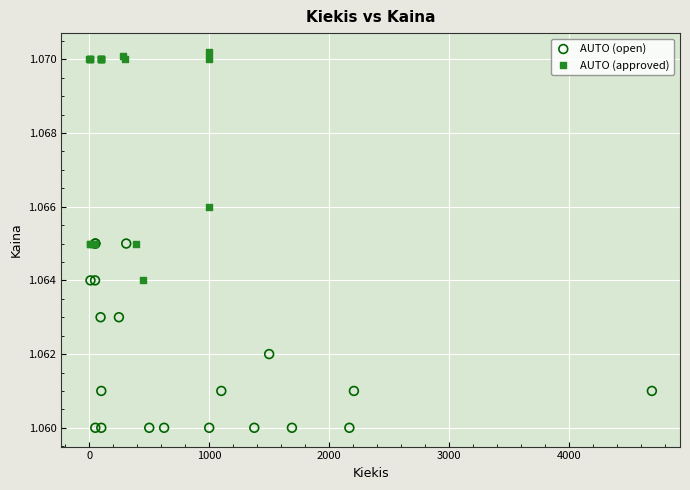

Which series reaches the maximum Y coordinate?

AUTO (approved)